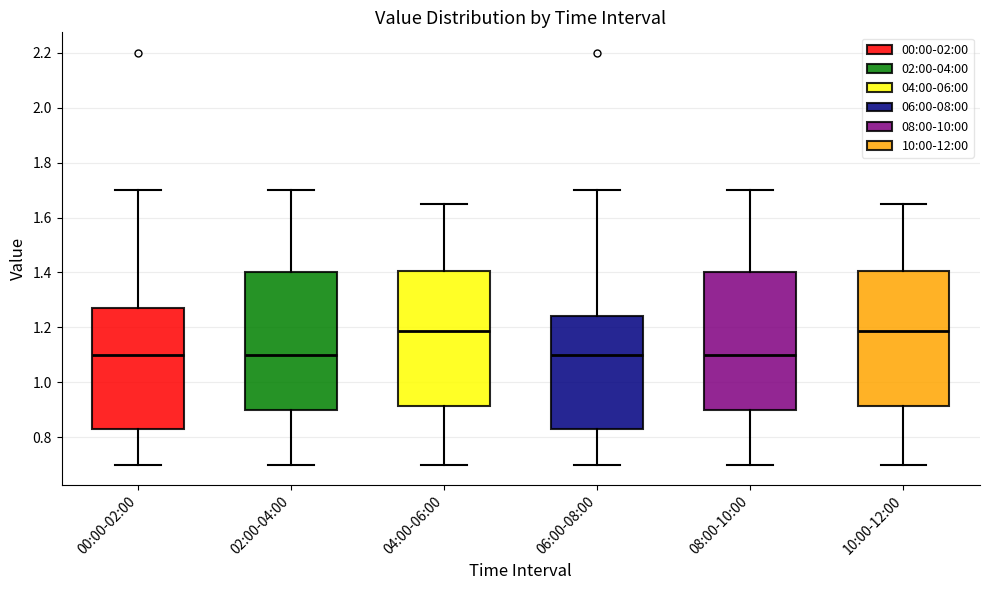

Reading left to right, read every box against the y-axis: the position of its median line, the range the box covers, and the ends of its whiskers. The values are not printed on the chart, so give them approximately, as read against the axis.

00:00-02:00: median 1.10, box 0.84 to 1.28, whiskers 0.70 to 1.70
02:00-04:00: median 1.10, box 0.90 to 1.40, whiskers 0.70 to 1.70
04:00-06:00: median 1.18, box 0.92 to 1.40, whiskers 0.70 to 1.66
06:00-08:00: median 1.10, box 0.84 to 1.24, whiskers 0.70 to 1.70
08:00-10:00: median 1.10, box 0.90 to 1.40, whiskers 0.70 to 1.70
10:00-12:00: median 1.18, box 0.92 to 1.40, whiskers 0.70 to 1.66